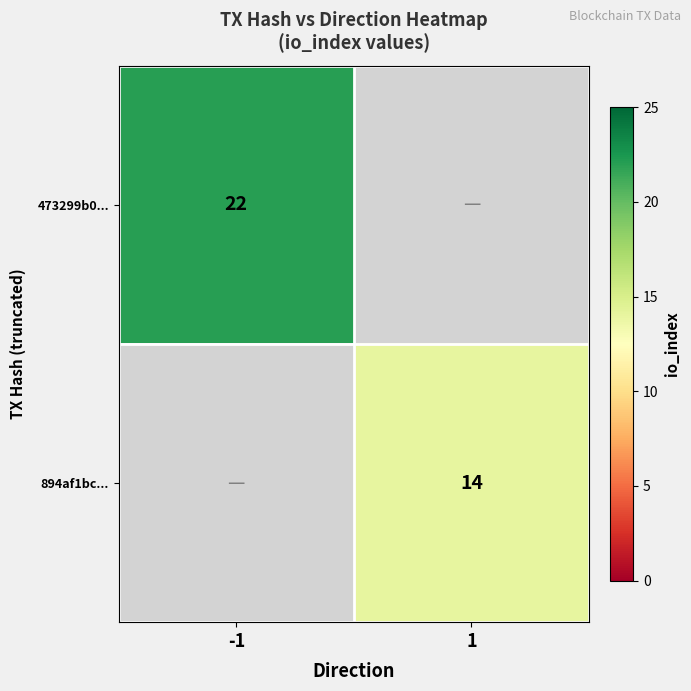

Which category has the lowest value across all series?

1